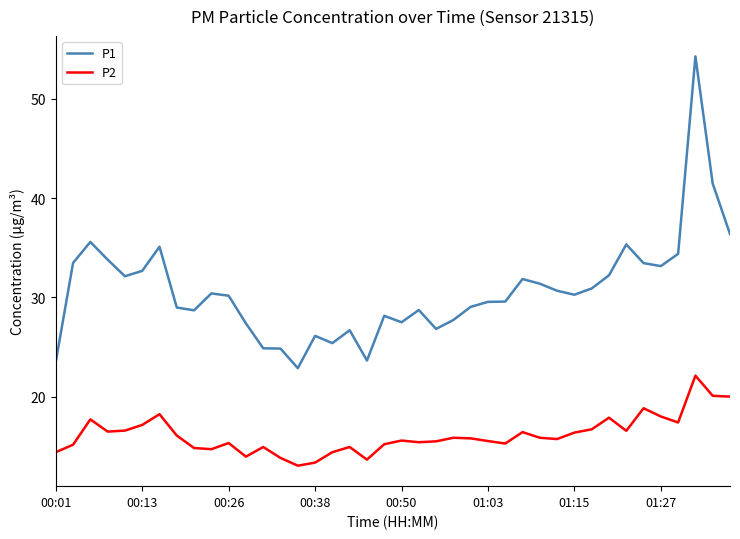

Rank the series by their maximum value, from lowest to highest.

P2, P1